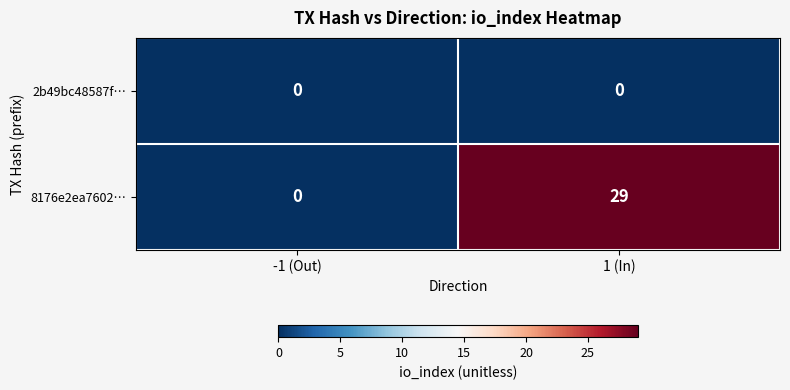

Rank the series by their maximum value, from lowest to highest.

2b49bc48587f…, 8176e2ea7602…